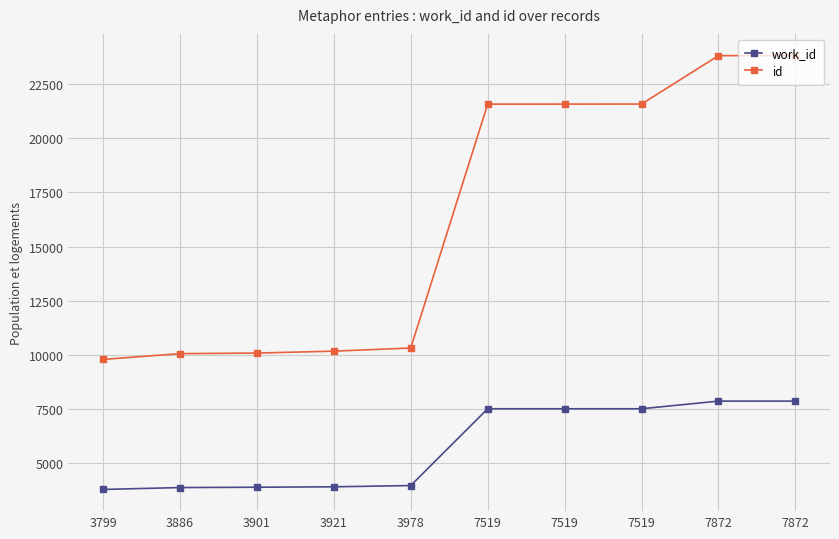

True or false: id and work_id cross at least once.

False